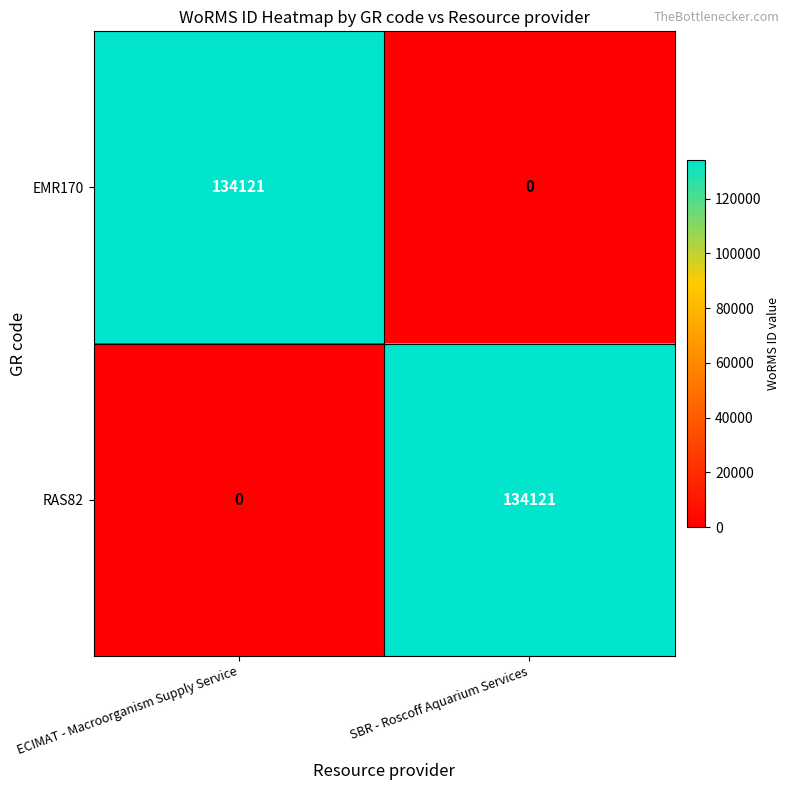

Is it true that EMR170 equals -88746 at SBR - Roscoff Aquarium Services?

False